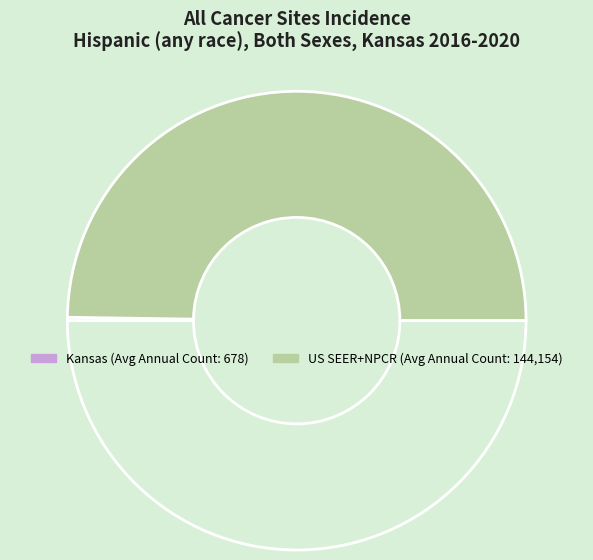

How many slices are in this pie chart?

2